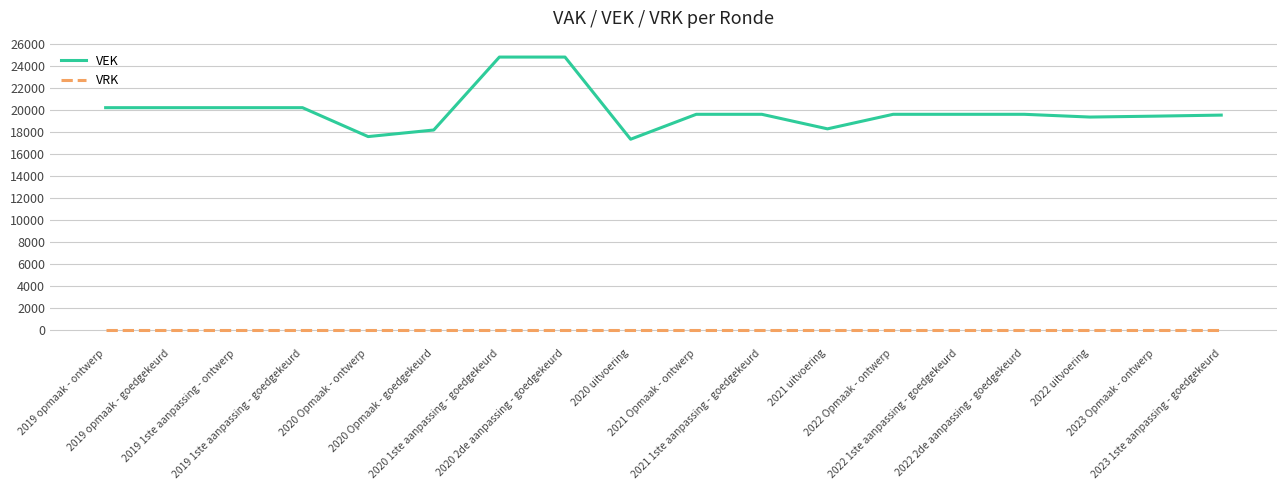

Between 2019 1ste aanpassing - goedgekeurd and 2023 1ste aanpassing - goedgekeurd, which series saw the biggest shift?

VEK